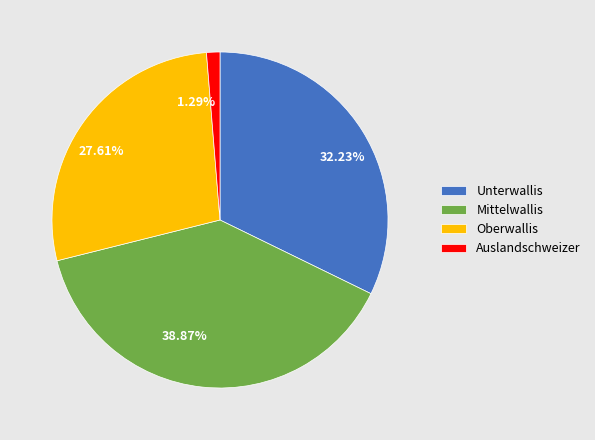

Is it true that Oberwallis is 15% of the pie?

False